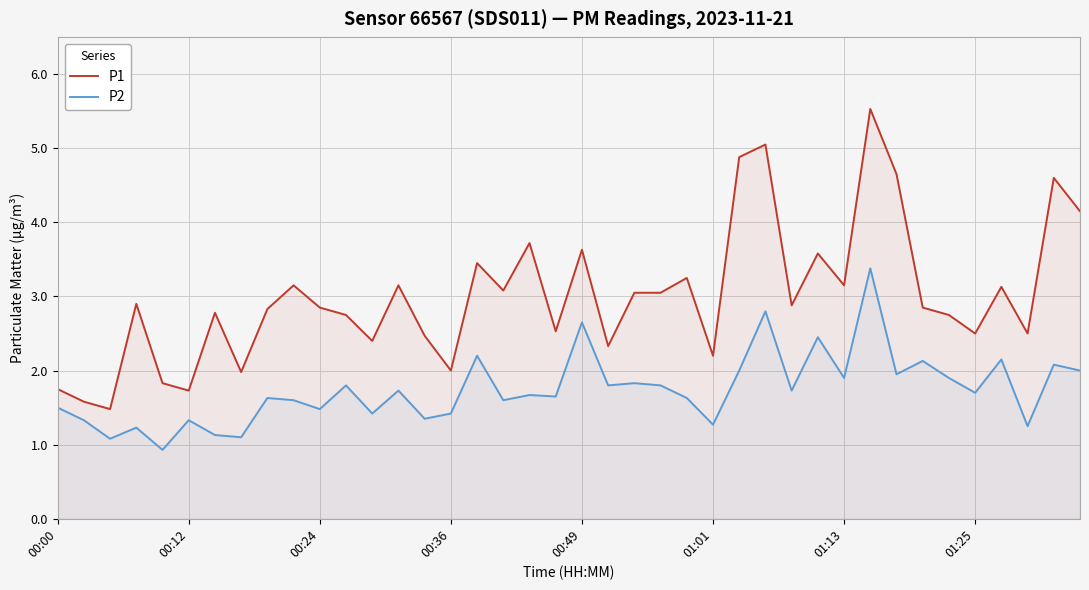

Does the chart display data point markers on the line(s)?

No